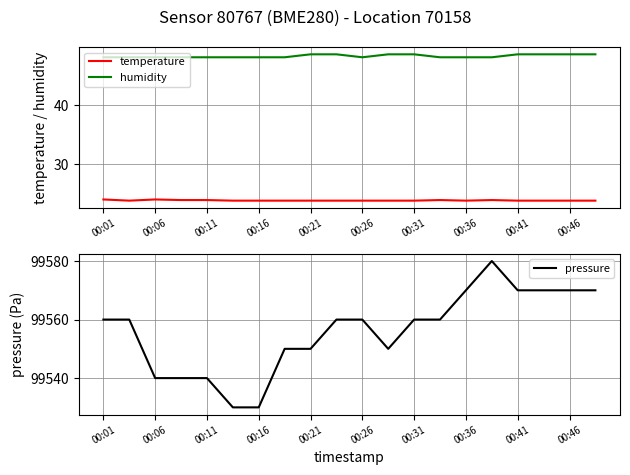

Where is pressure nearest to the value 99555?

00:01